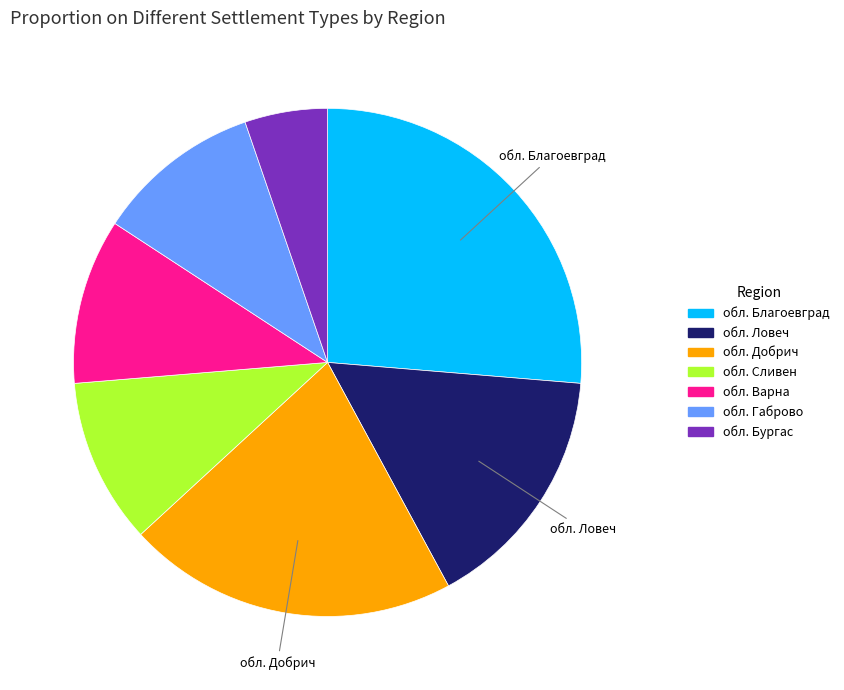

The обл. Бургас slice represents 12% of the pie. True or false?

False